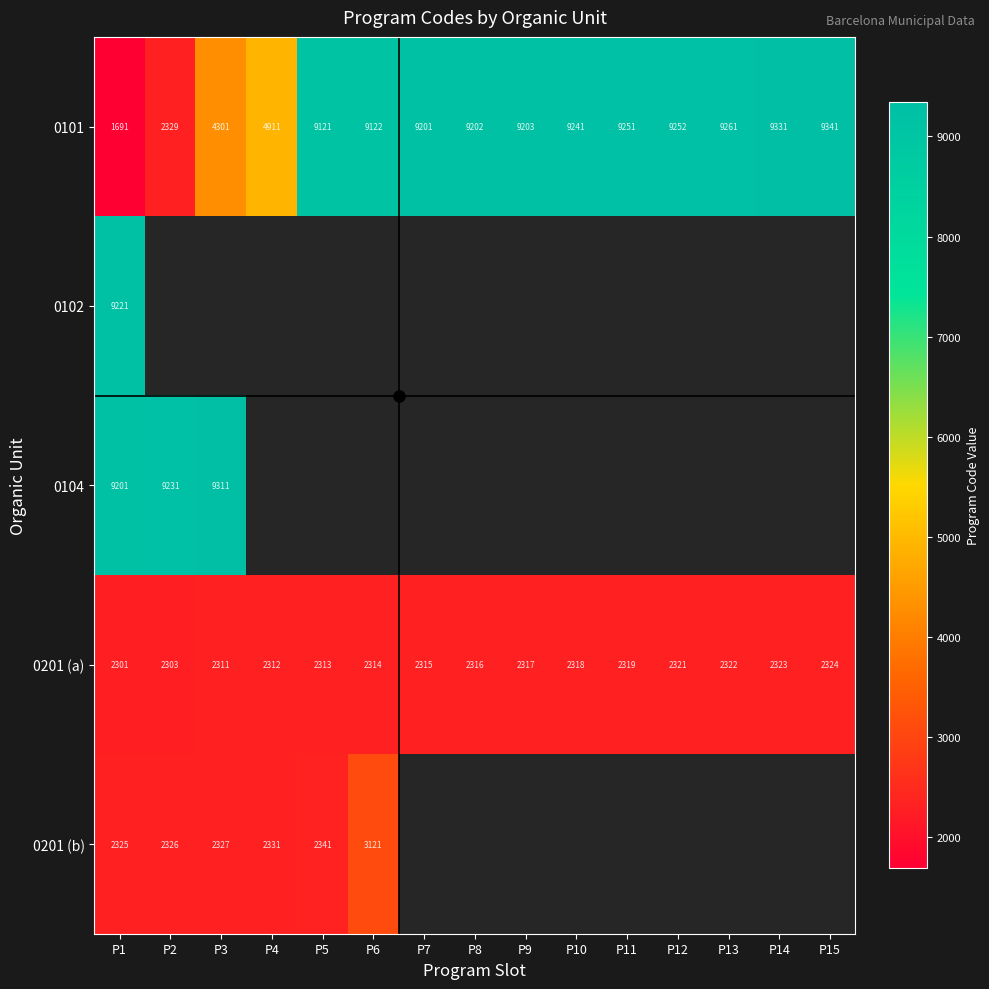

List the labels in order of 0201 (a) value, largest first.

P15, P14, P13, P12, P11, P10, P9, P8, P7, P6, P5, P4, P3, P2, P1